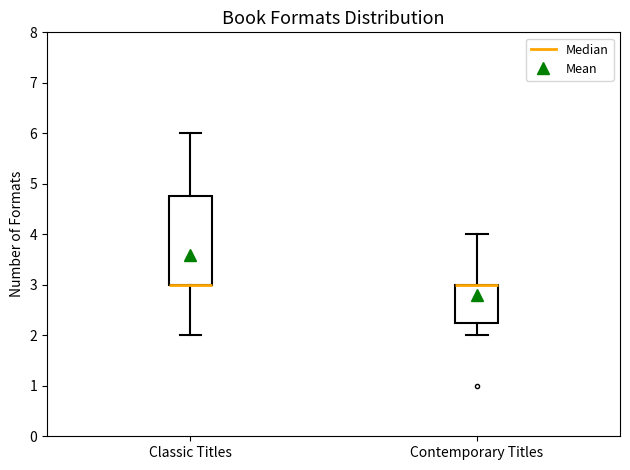

Reading left to right, transcribe this box plot: for each box, give where its median line is, the range the box spans, and where its two whiskers end, as read against the y-axis. The values are not printed on the chart, so give them approximately, as read against the axis.

Classic Titles: median 3.0 (drawn on the box's lower edge), box 3.0 to 4.8, whiskers 2.0 to 6.0
Contemporary Titles: median 3.0 (drawn on the box's upper edge), box 2.3 to 3.0, whiskers 2.0 to 4.0